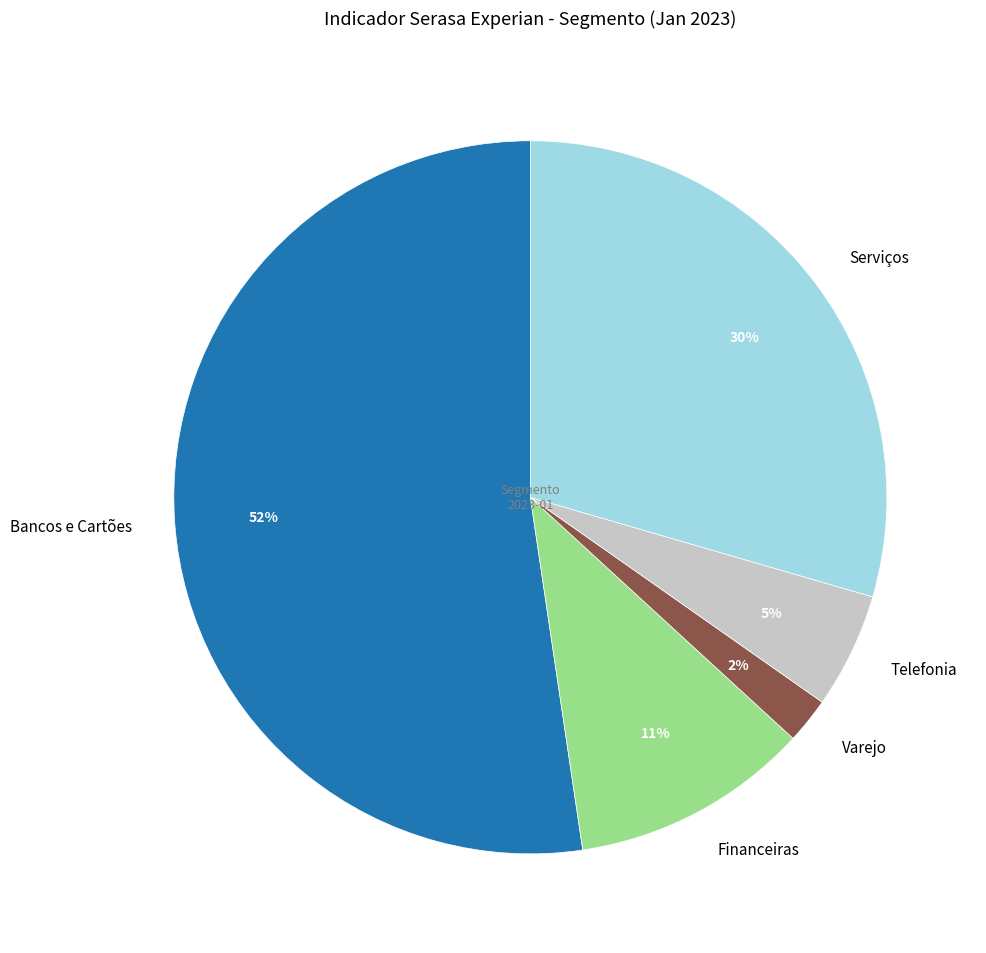

Is the sum of Telefonia and Varejo greater than half?

No